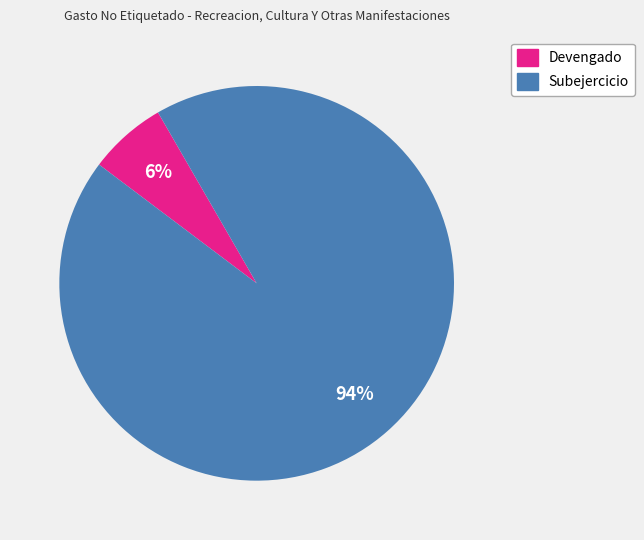

To the nearest percent, what is the average slice percentage?

50%